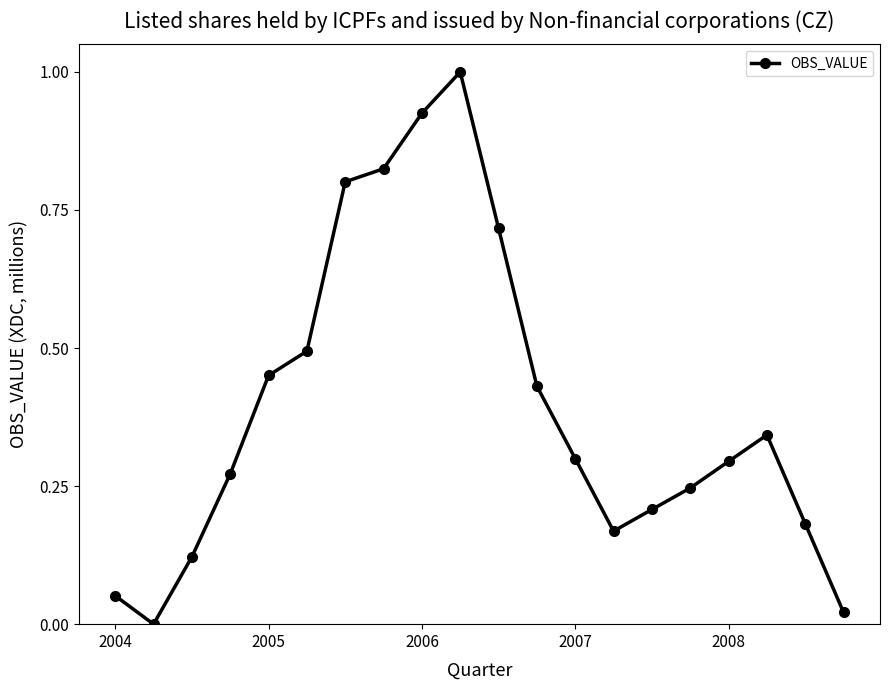

What is the difference between the maximum and minimum values?

1.0